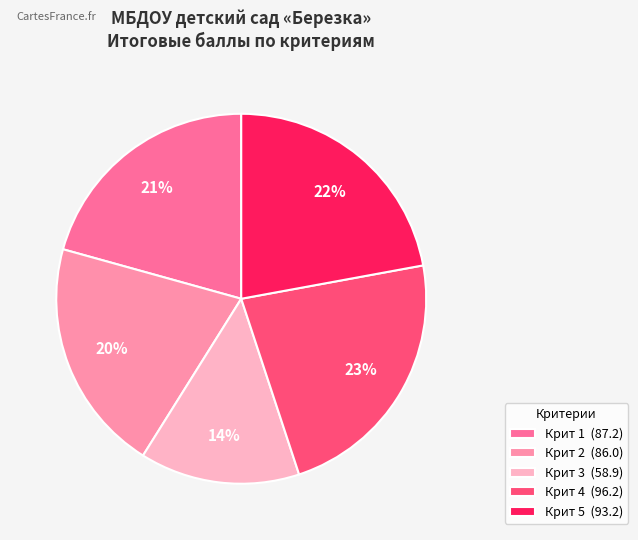

Rank the categories by value from highest to lowest.

Крит 4, Крит 5, Крит 1, Крит 2, Крит 3